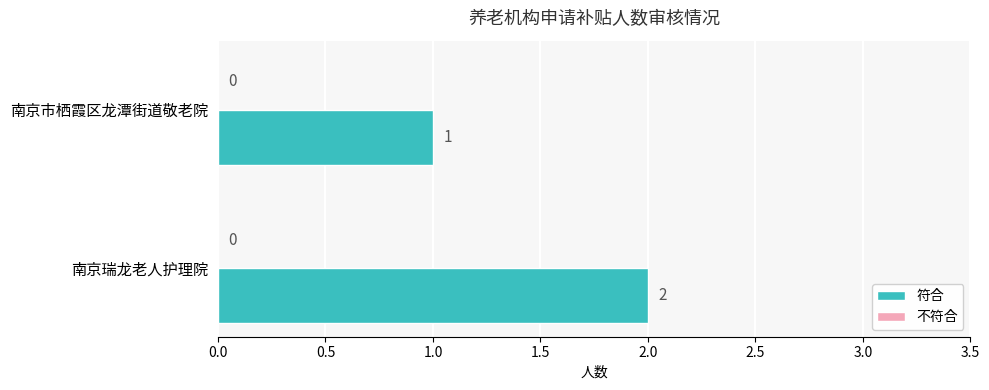

What is the sum of the values at 南京瑞龙老人护理院 and 南京市栖霞区龙潭街道敬老院?

3